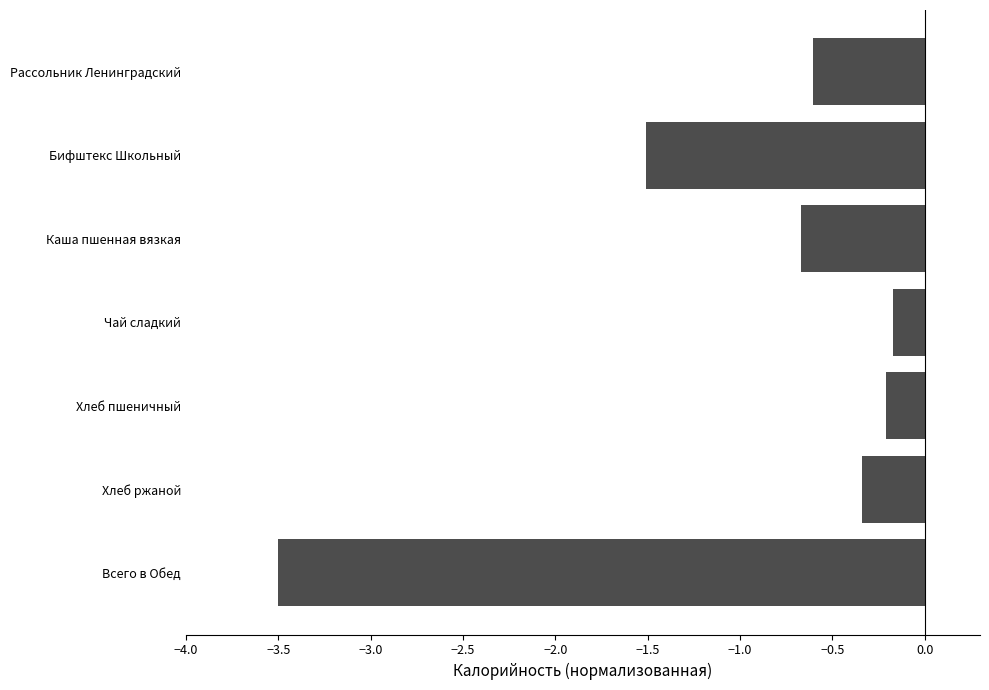

Count the number of categories in the chart.

7